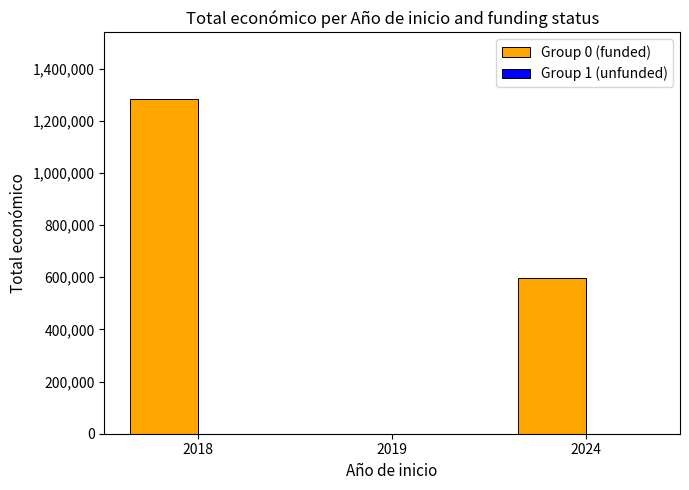

What is the greatest value displayed?

1281978